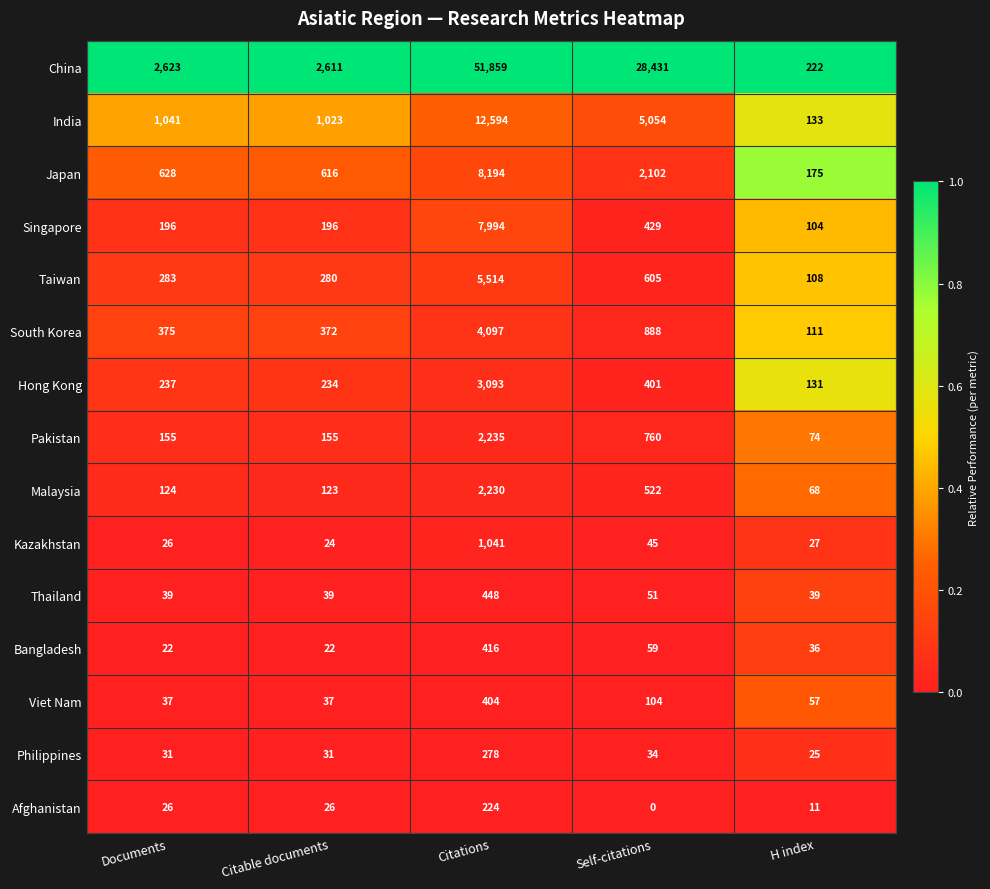

Is it true that Kazakhstan equals 26 at Documents?

True